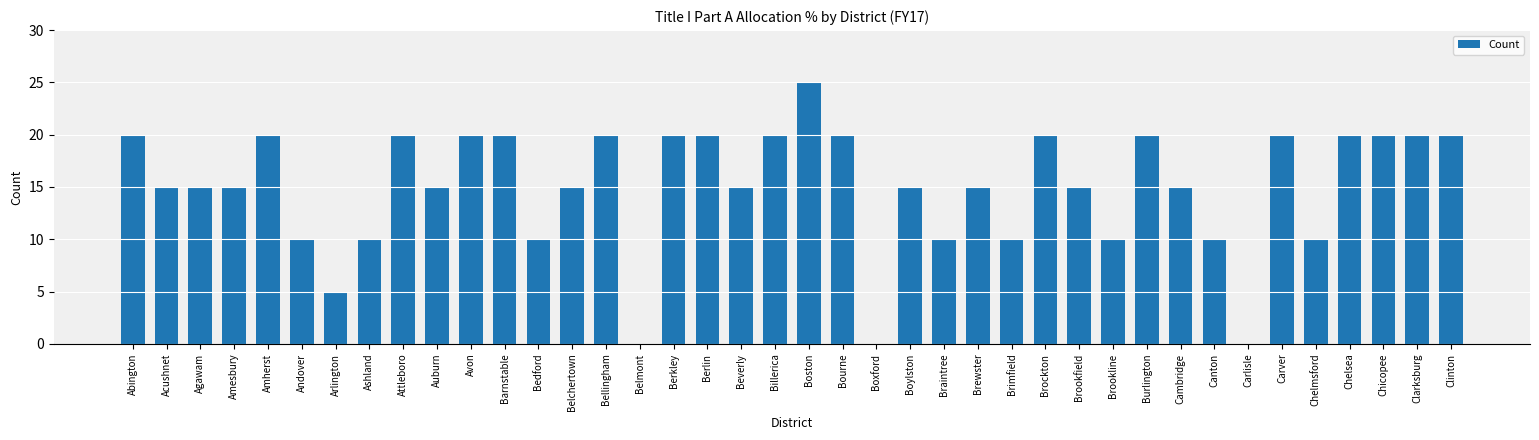

Reading left to right, extract all data points from this chart.

20	15	15	15	20	10	5	10	20	15	20	20	10	15	20	0	20	20	15	20	25	20	0	15	10	15	10	20	15	10	20	15	10	0	20	10	20	20	20	20